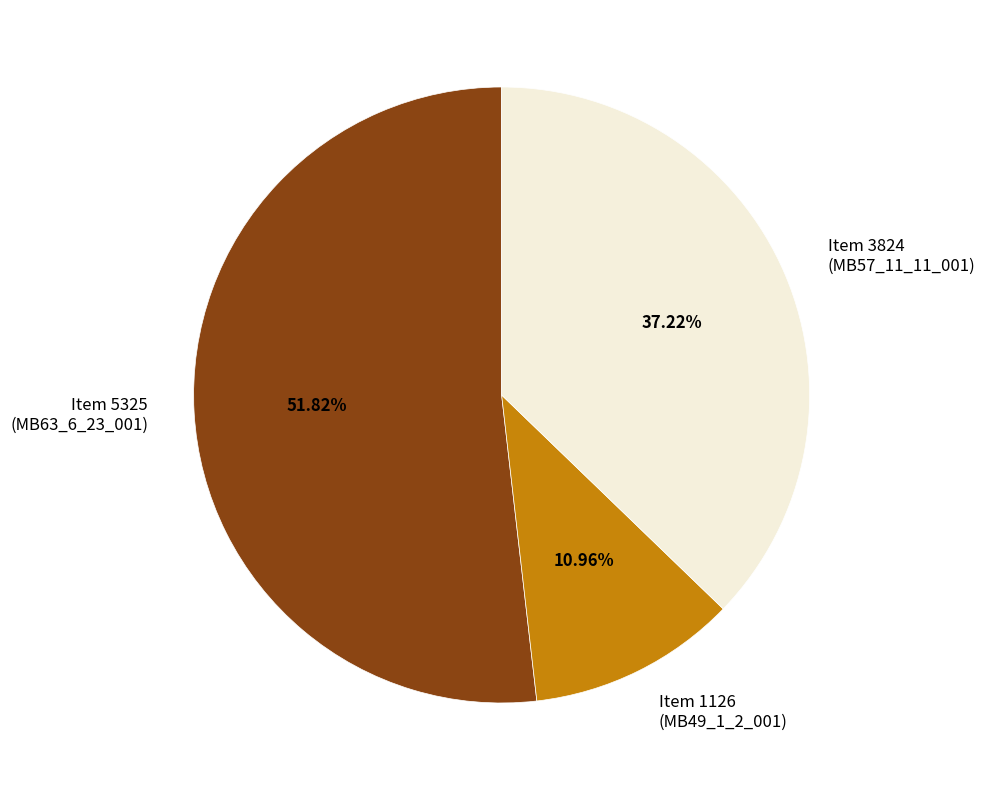

Which has a higher value, Item 3824 (MB57_11_11_001) or Item 1126 (MB49_1_2_001)?

Item 3824 (MB57_11_11_001)